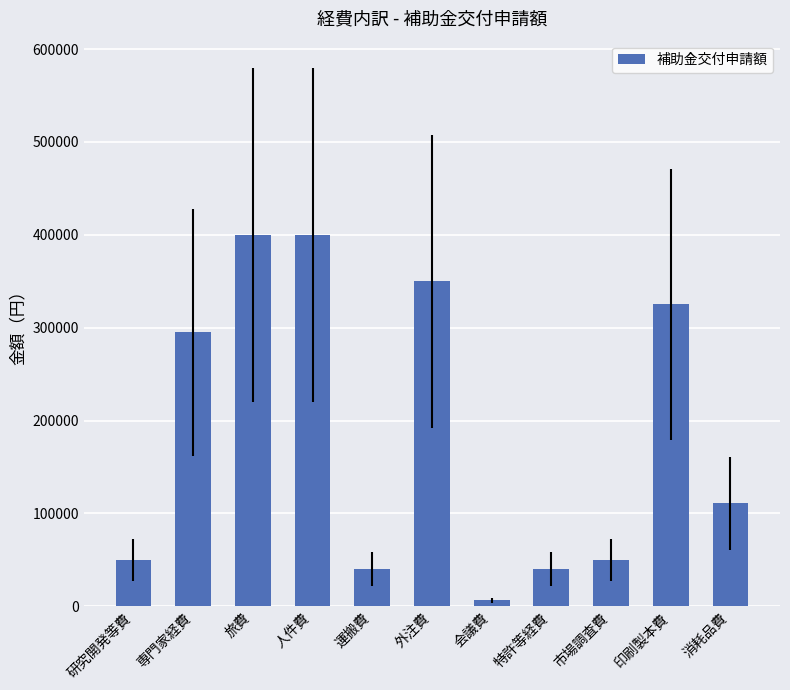

What is the difference between the values at 運搬費 and 印刷製本費?

285000